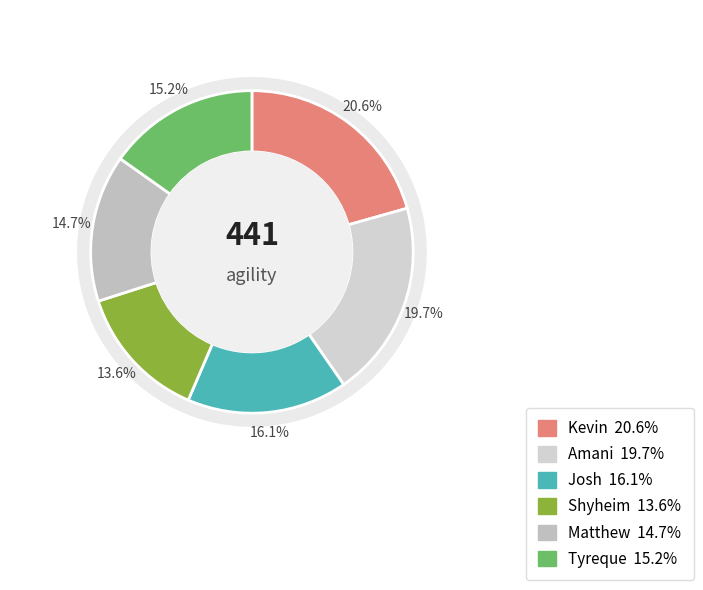

Rank the categories by value from highest to lowest.

Kevin, Amani, Josh, Tyreque, Matthew, Shyheim